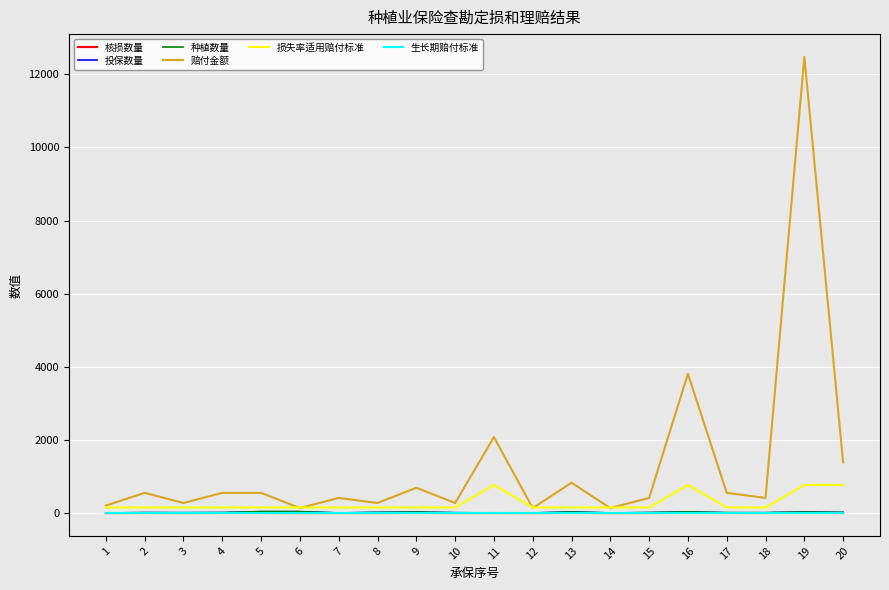

Which label corresponds to the smallest value in the chart?

1